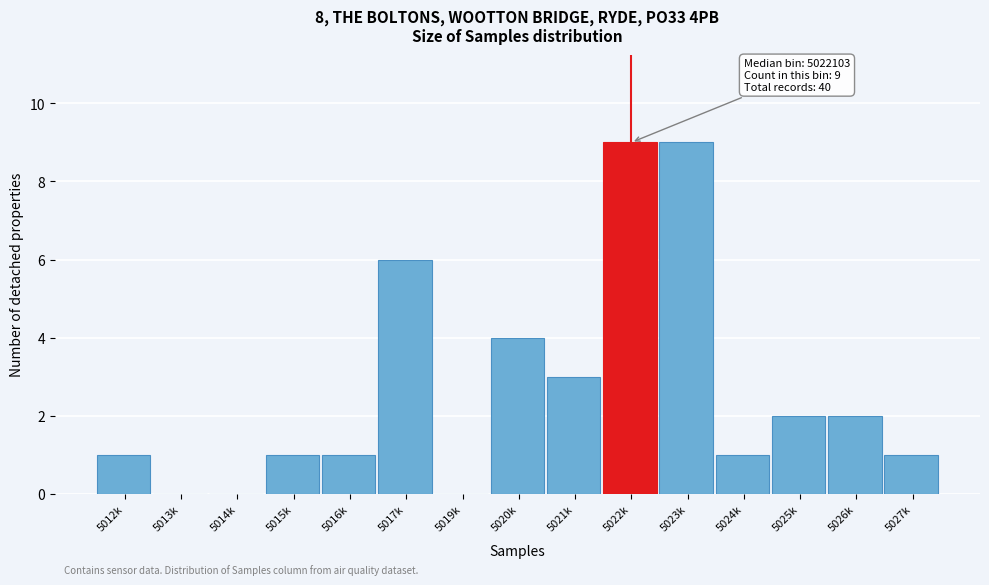

Reading left to right, list all the values displayed in this chart.

5012k=1	5013k=0	5014k=0	5015k=1	5016k=1	5017k=6	5019k=0	5020k=4	5021k=3	5022k=9	5023k=9	5024k=1	5025k=2	5026k=2	5027k=1